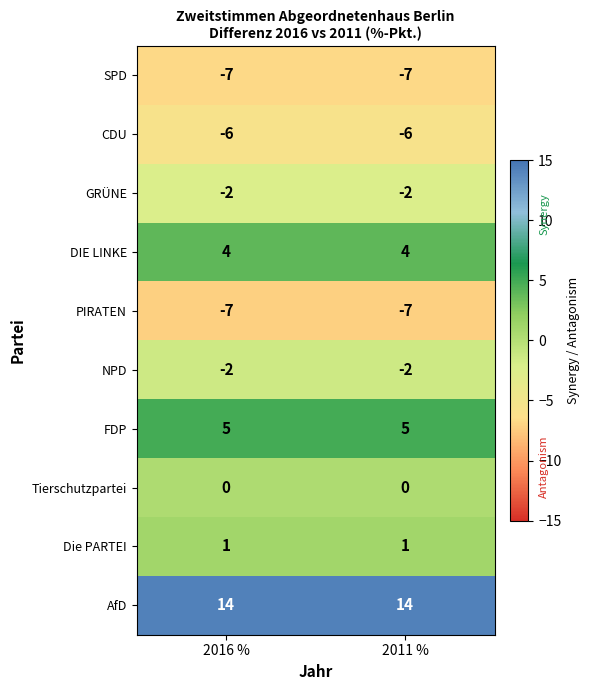

Reading right to left, what are all the values shown in this chart?

SPD: -7	-7
CDU: -6	-6
GRÜNE: -2	-2
DIE LINKE: 4	4
PIRATEN: -7	-7
NPD: -2	-2
FDP: 5	5
Tierschutzpartei: 0	0
Die PARTEI: 1	1
AfD: 14	14